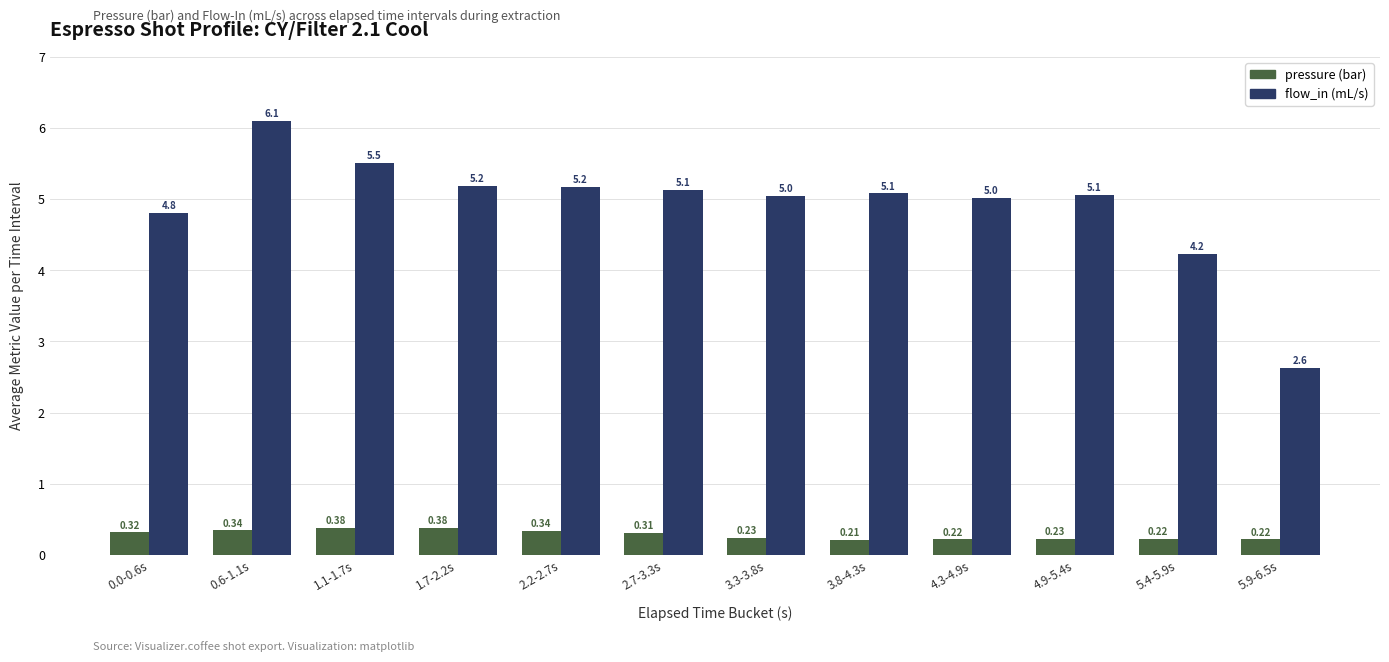

What is the total value across all series at 5.4-5.9s?

4.5